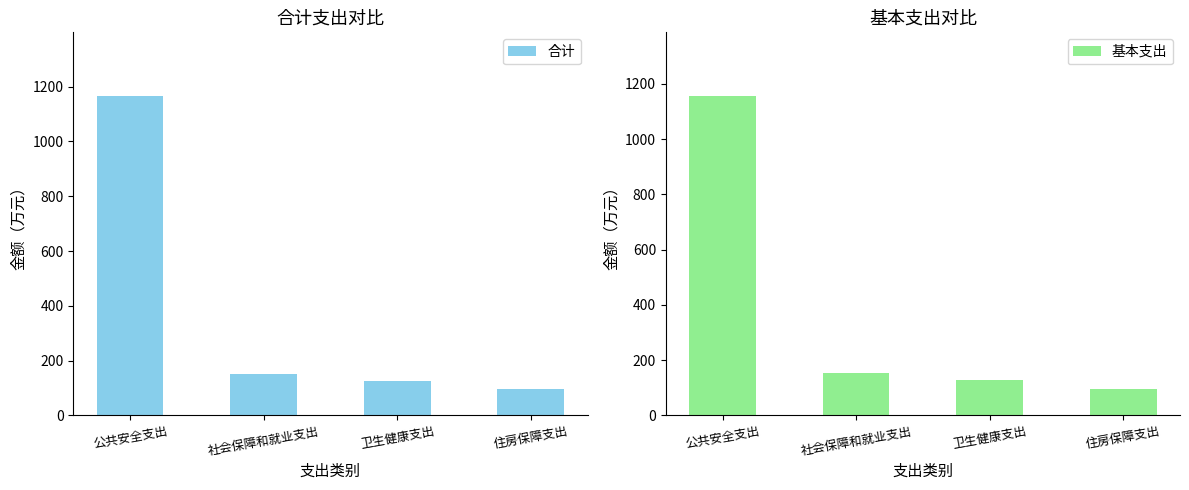

How many values in the 合计 series exceed 152?

2